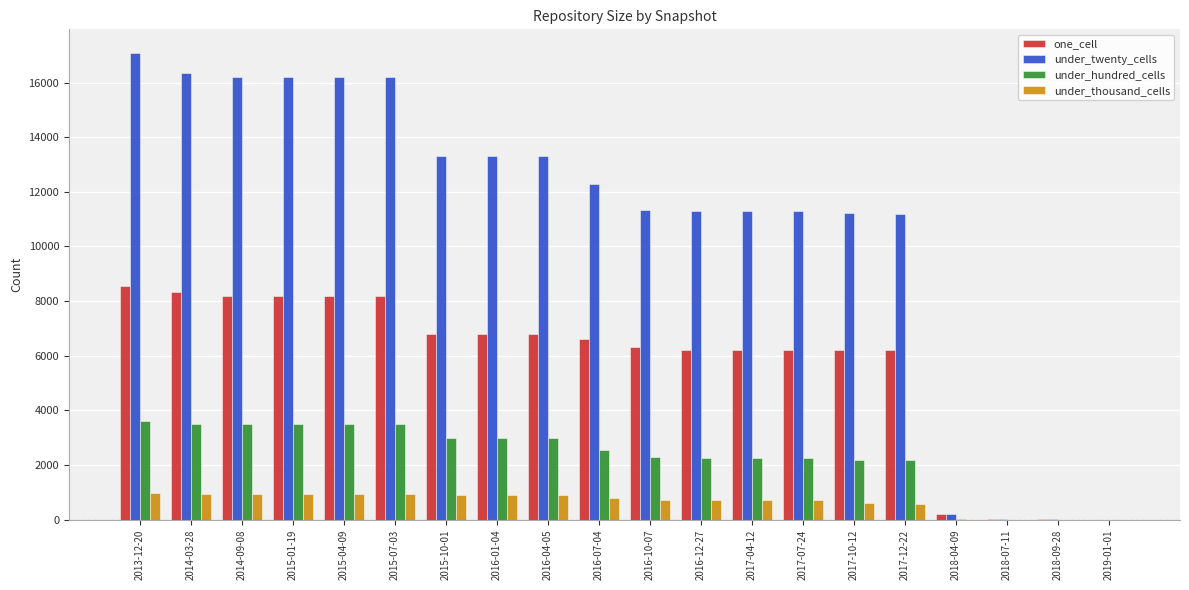

Count the number of data series in this chart.

4